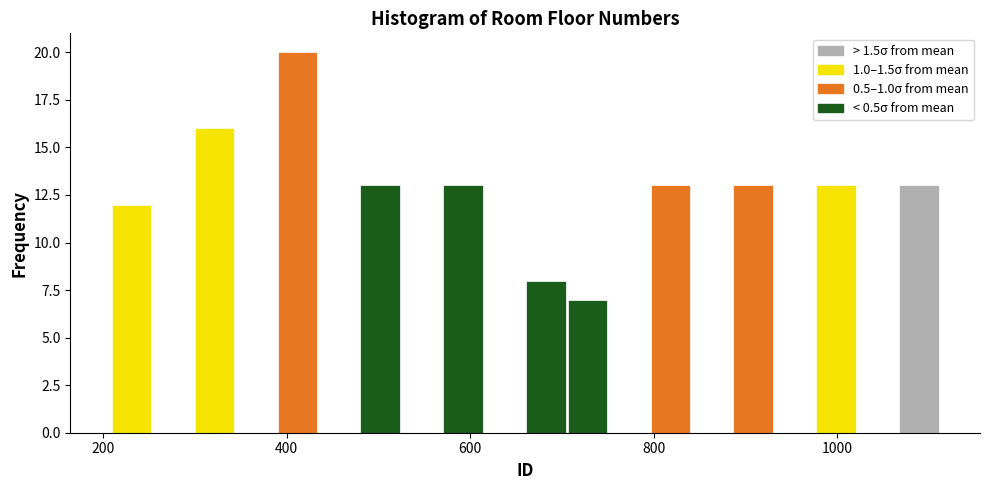

Read against the x-axis, roughly where is the centre of the tallest bar?

420